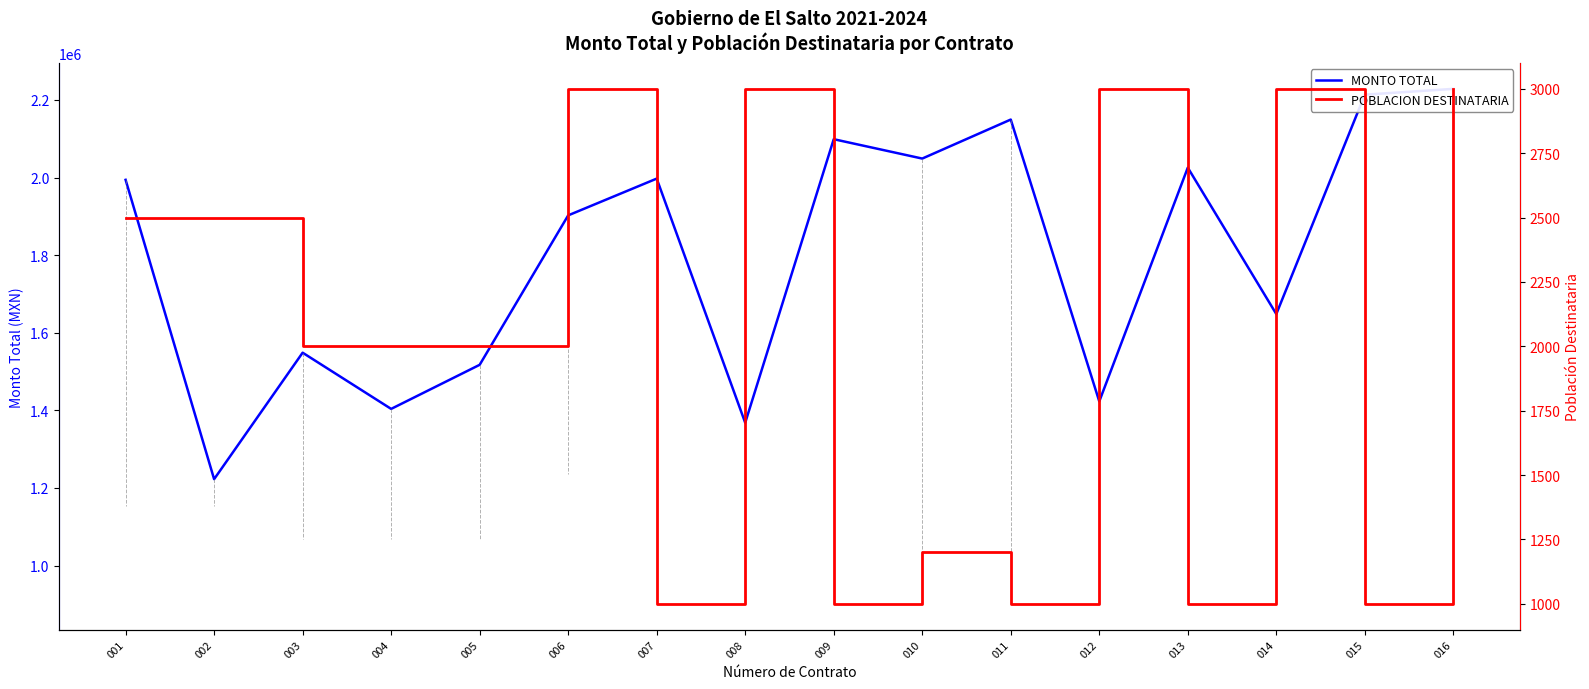

What is the total value across all series at 012?

1426007.6